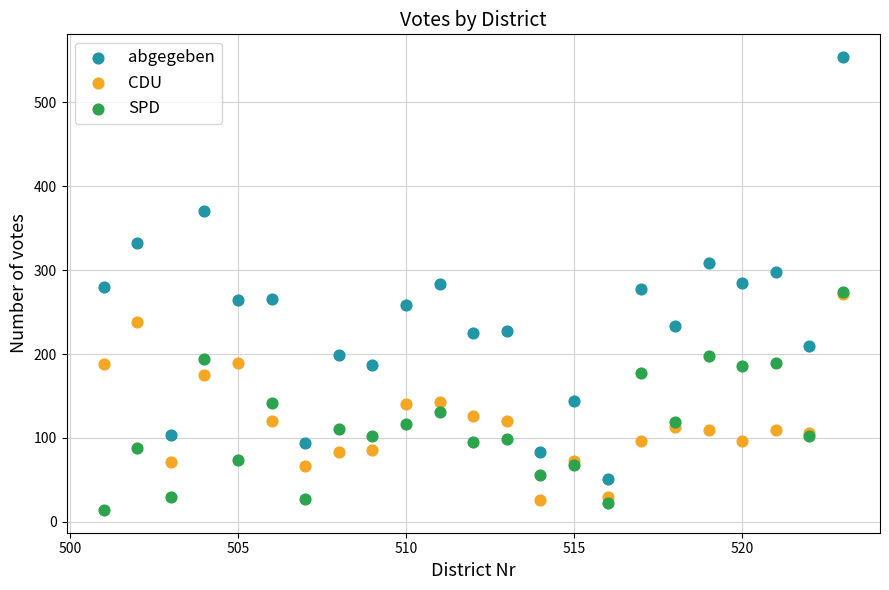

Which series contains the highest Y value?

abgegeben